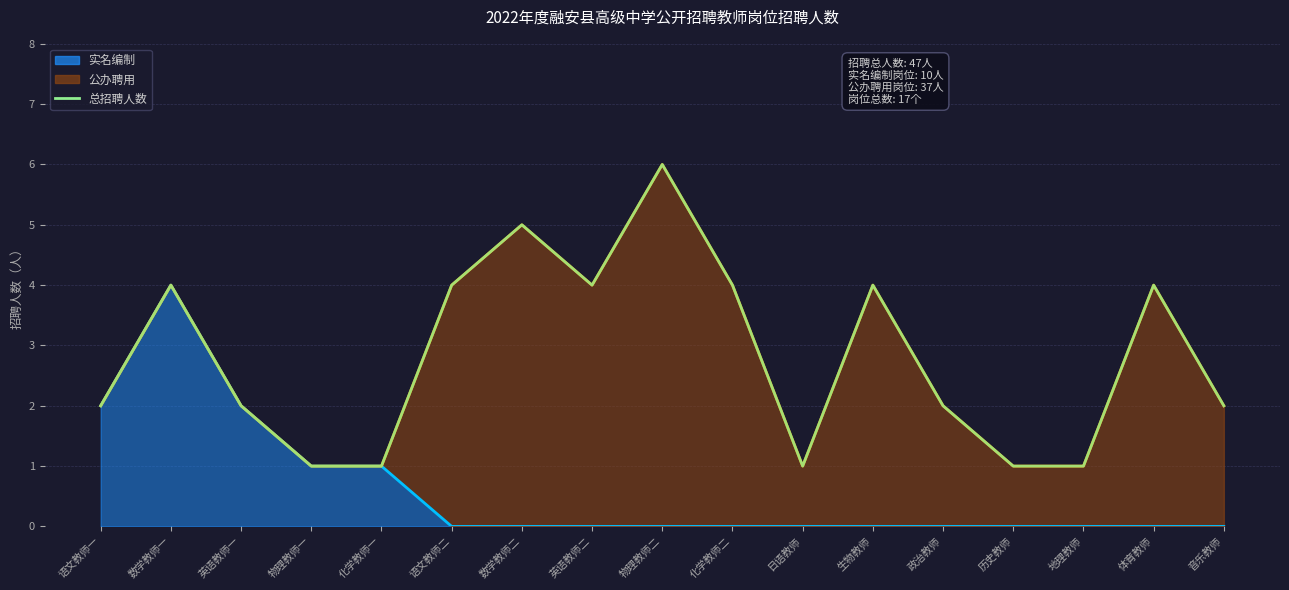

Does the chart have visible grid lines?

Yes